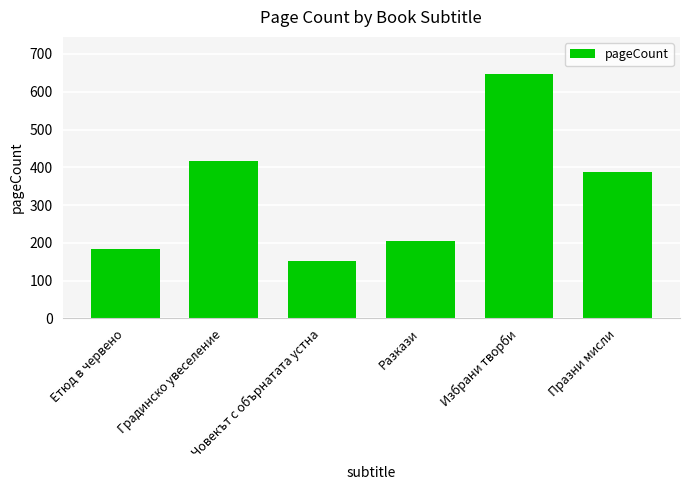

How many bars are there in total?

6